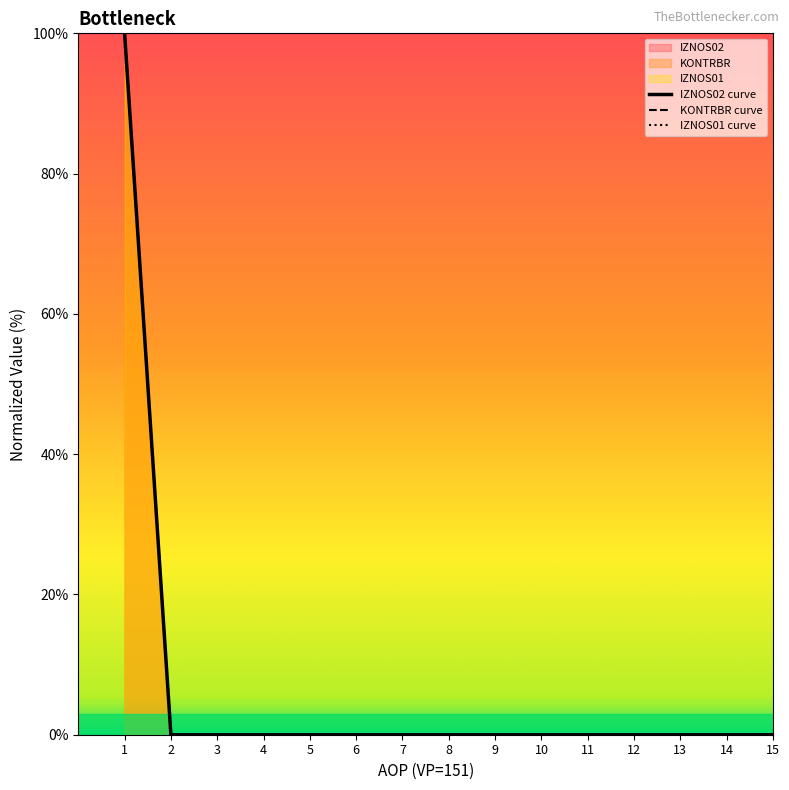

What is the average value of the IZNOS02 series?

7